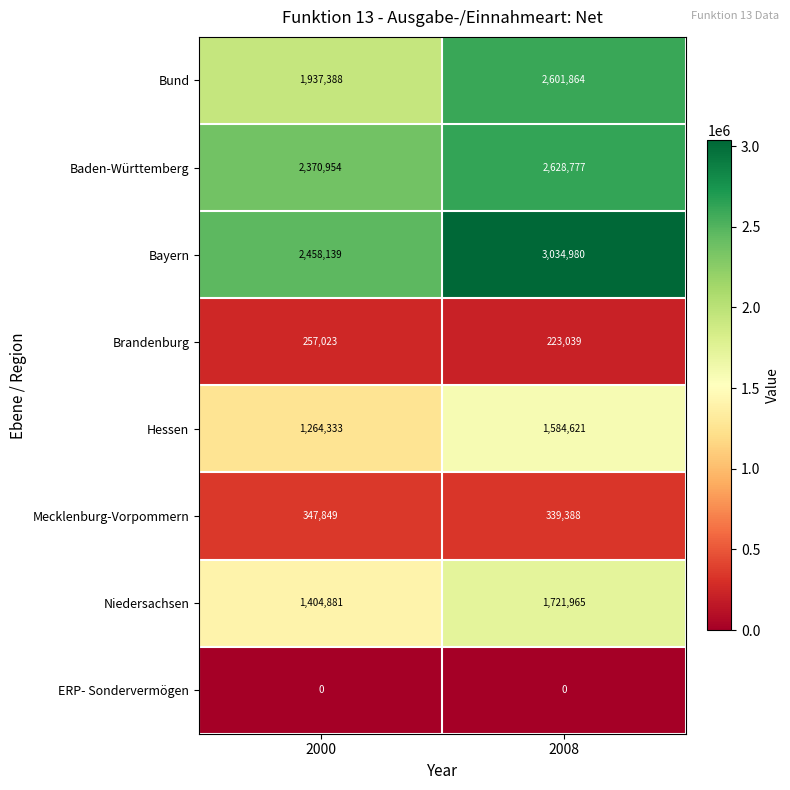

At which label is Hessen closest to 1424477?

2000